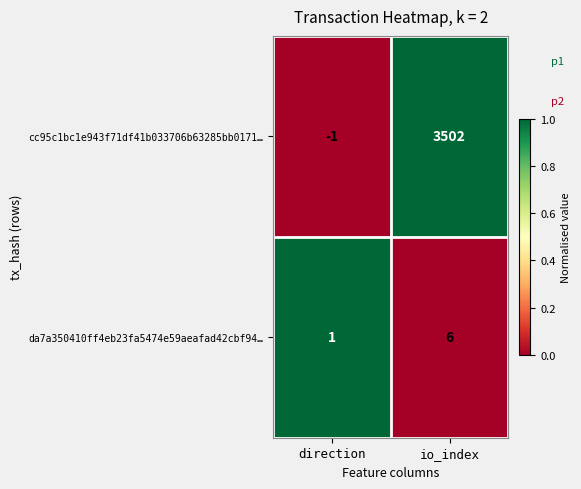

Which series has the largest range (max minus min)?

cc95c1bc1e943f71df41b033706b63285bb0171…